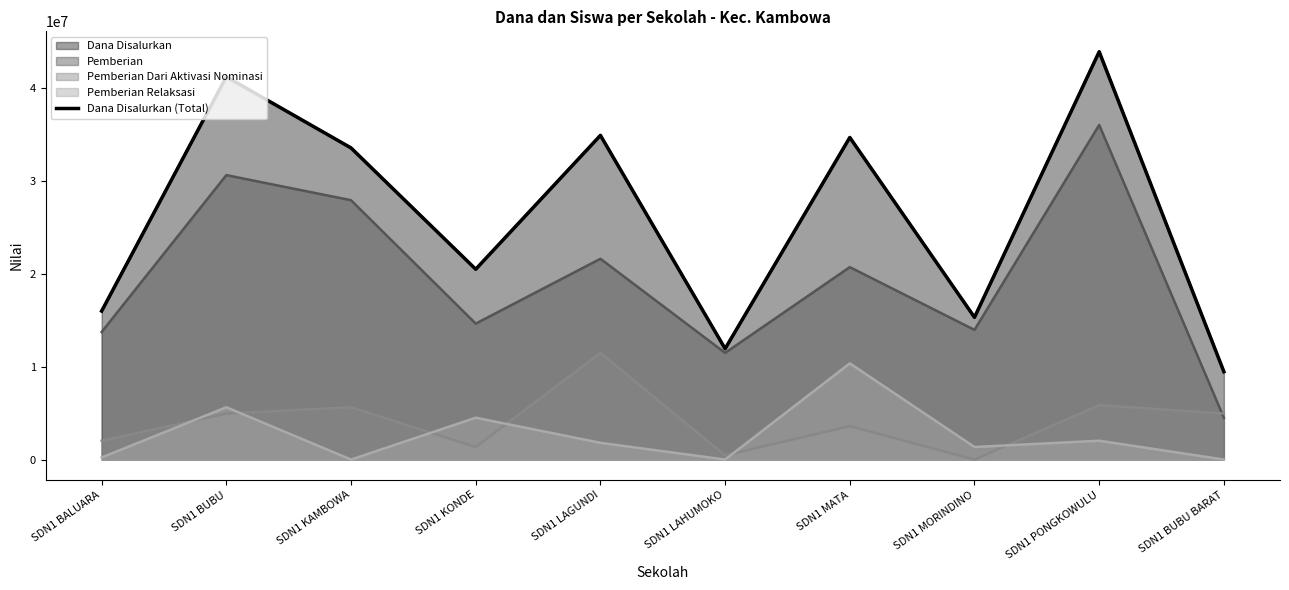

At which label is the value closest to 26662500?

SDN1 KONDE